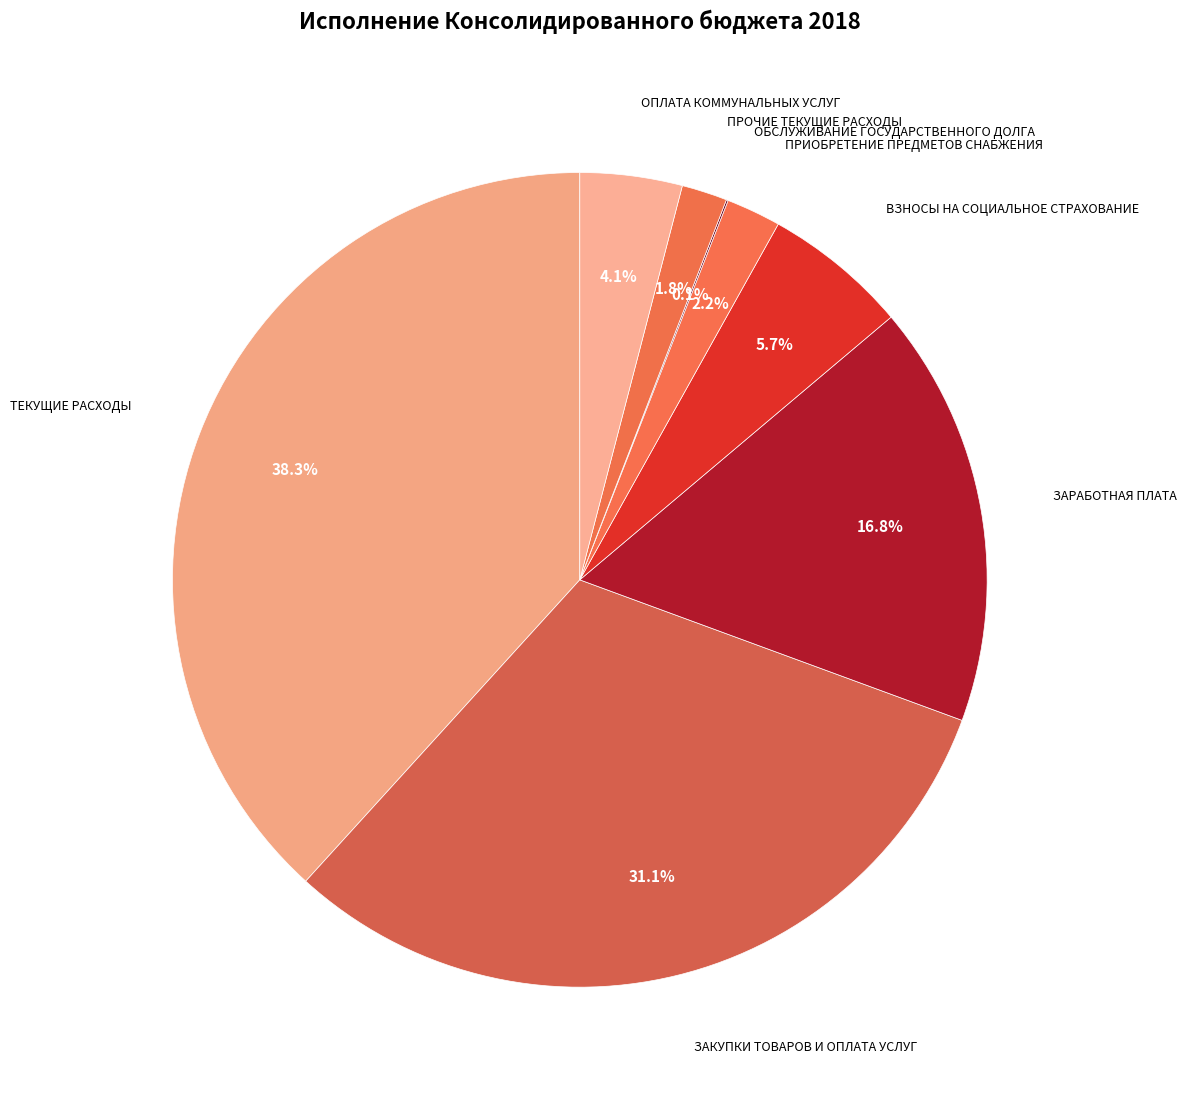

True or false: ЗАРАБОТНАЯ ПЛАТА accounts for 17% of the total.

True